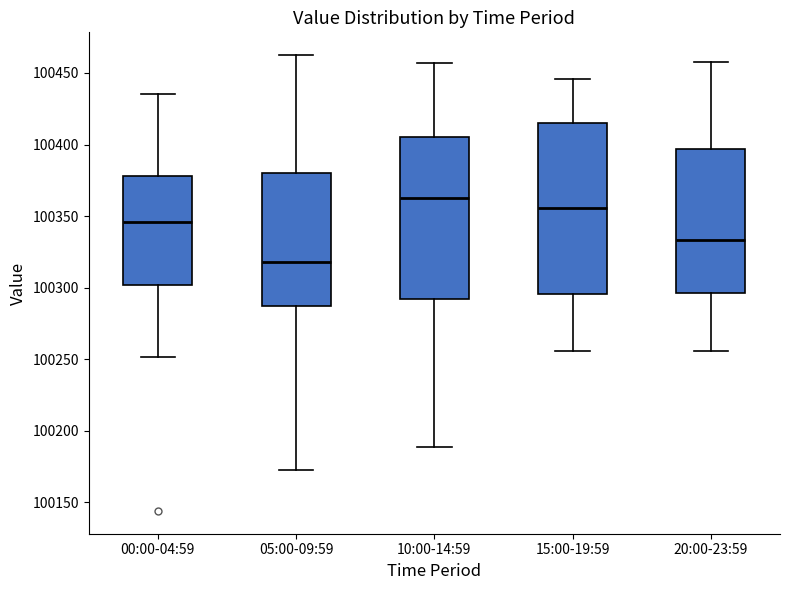

Which box has the highest median line?

10:00-14:59